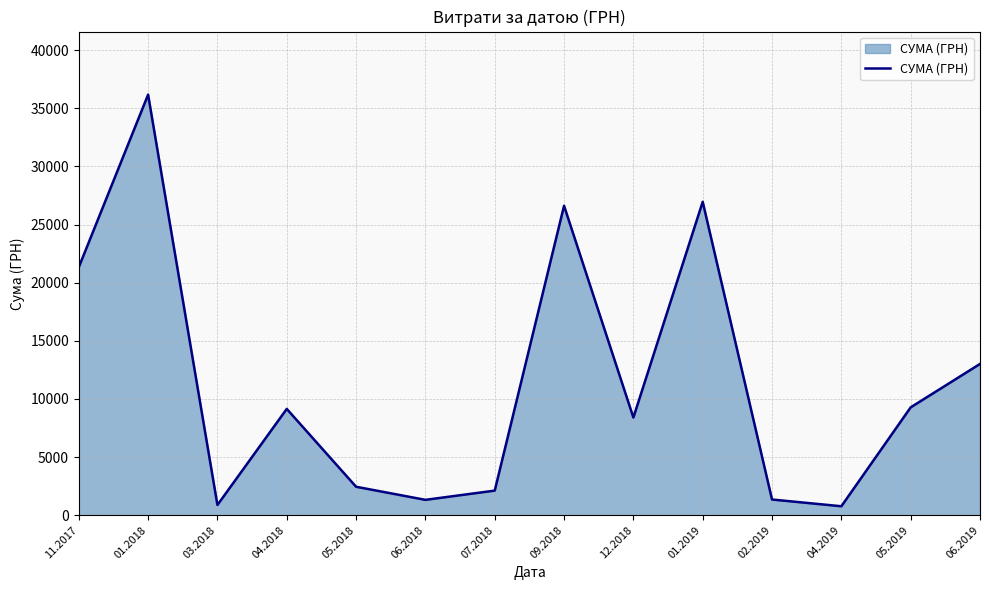

At which category does the data reach its first local peak?

01.2018